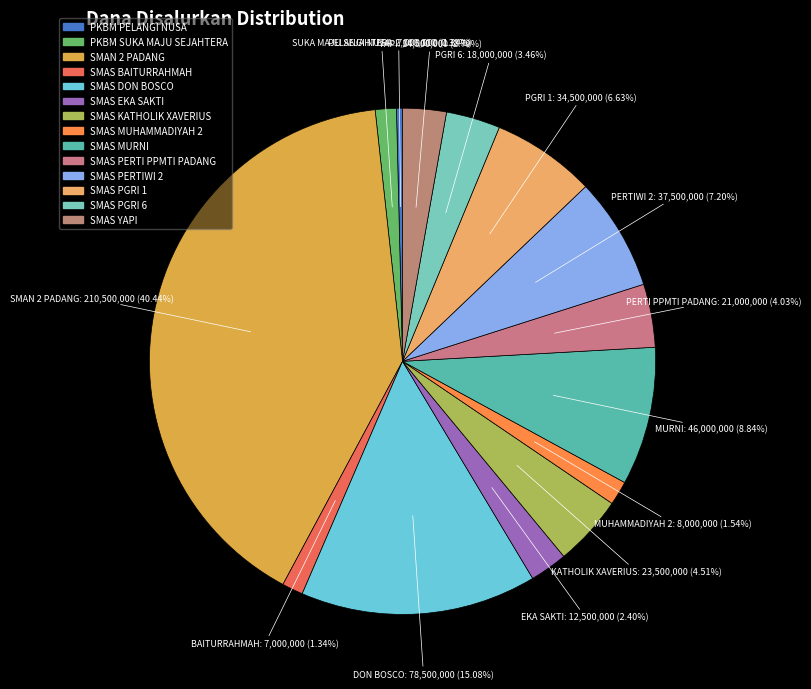

What percentage do SMAS KATHOLIK XAVERIUS and SMAS PGRI 1 together represent?

11.1%